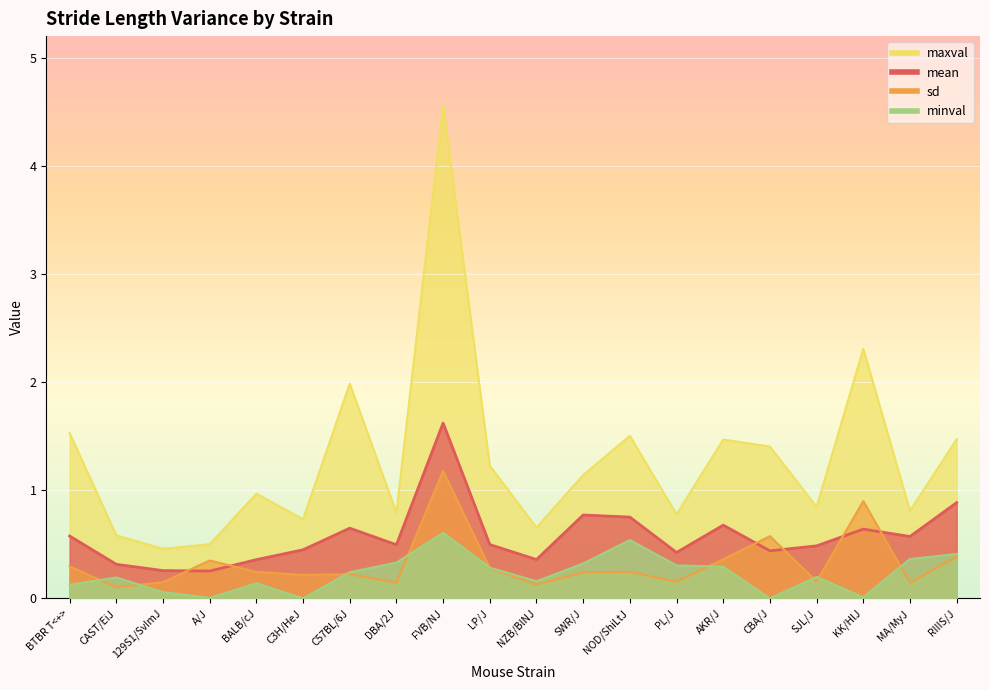

What is the label of the 8th point from the left?

DBA/2J